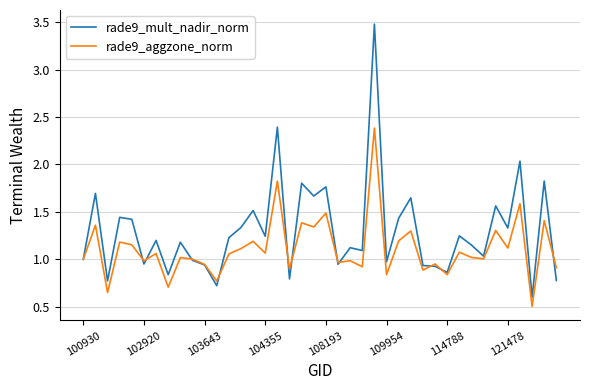

Rank the series by their average value, from highest to lowest.

rade9_mult_nadir_norm, rade9_aggzone_norm